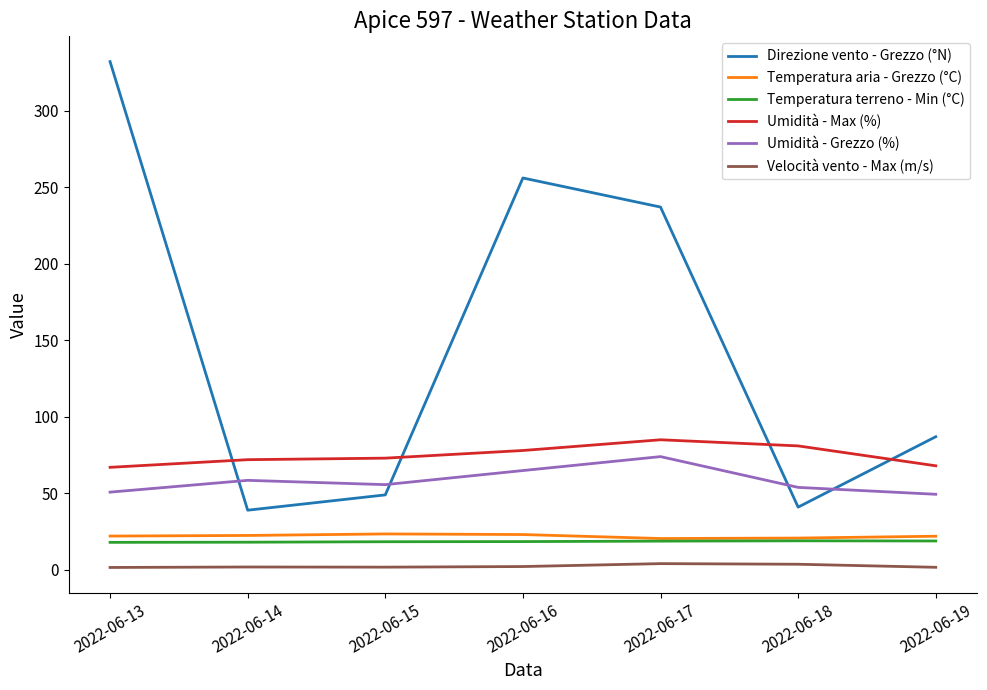

How many lines are shown in the chart?

6